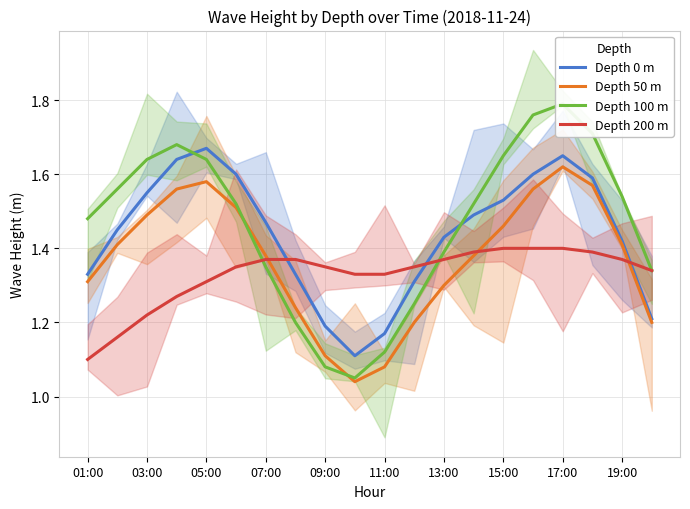

Is it true that Depth 50 m equals 2.1 at 13:00?

False